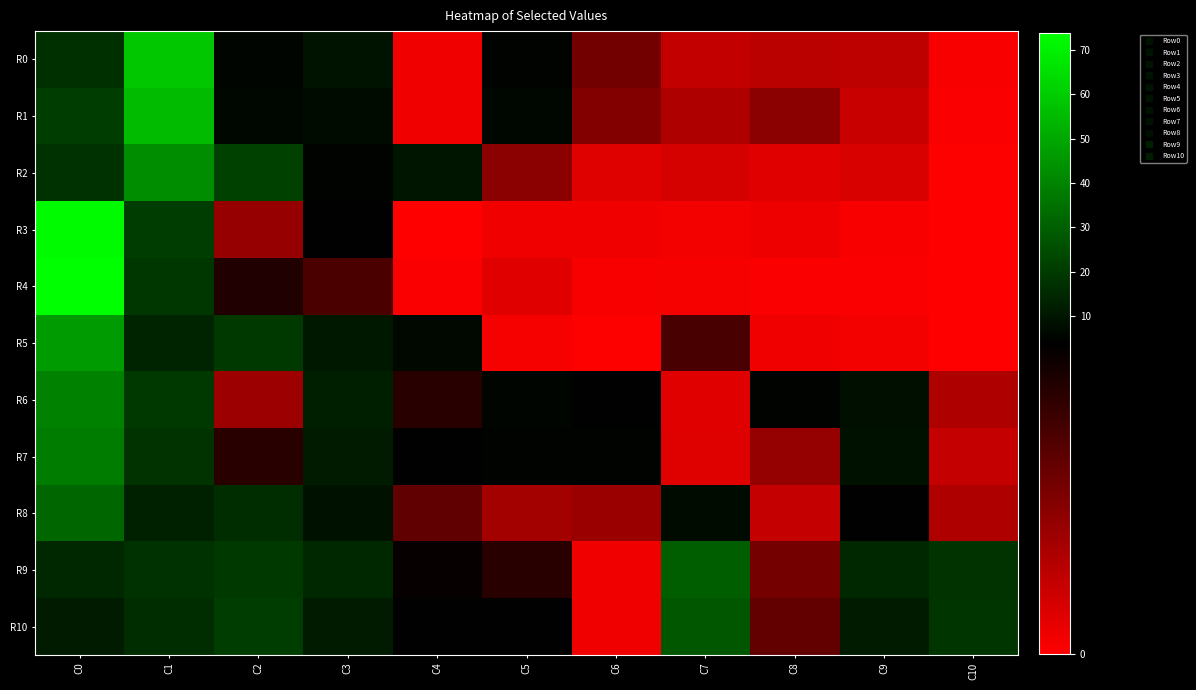

Reading left to right, list all the values displayed in this chart.

R0: C0=16.9	C1=58.5	C2=5.3	C3=9.0	C4=0.2	C5=4.8	C6=2.2	C7=0.9	C8=1.1	C9=1.0	C10=0.1
R1: C0=20.4	C1=55.0	C2=5.9	C3=7.0	C4=0.2	C5=5.6	C6=1.9	C7=1.2	C8=1.8	C9=0.8	C10=0.1
R2: C0=17.4	C1=42.5	C2=21.6	C3=4.9	C4=9.5	C5=1.8	C6=0.5	C7=0.7	C8=0.5	C9=0.6	C10=0.0
R3: C0=72.5	C1=20.7	C2=1.6	C3=4.2	C4=0.0	C5=0.2	C6=0.2	C7=0.2	C8=0.3	C9=0.1	C10=0.0
R4: C0=73.9	C1=18.9	C2=3.4	C3=2.8	C4=0.1	C5=0.5	C6=0.1	C7=0.1	C8=0.1	C9=0.1	C10=0.0
R5: C0=46.4	C1=13.6	C2=19.5	C3=10.4	C4=6.6	C5=0.1	C6=0.1	C7=2.8	C8=0.2	C9=0.2	C10=0.0
R6: C0=39.4	C1=19.5	C2=1.5	C3=12.3	C4=3.3	C5=5.1	C6=4.4	C7=0.5	C8=4.6	C9=8.3	C10=1.2
R7: C0=37.9	C1=18.0	C2=3.3	C3=11.4	C4=4.3	C5=4.9	C6=5.0	C7=0.5	C8=1.7	C9=8.8	C10=0.9
R8: C0=32.0	C1=12.7	C2=16.3	C3=8.3	C4=2.5	C5=1.4	C6=1.6	C7=7.0	C8=0.9	C9=4.0	C10=1.2
R9: C0=14.9	C1=17.4	C2=19.6	C3=14.9	C4=3.8	C5=3.3	C6=0.2	C7=29.3	C8=2.1	C9=14.9	C10=17.9
R10: C0=11.6	C1=16.4	C2=20.4	C3=11.6	C4=4.0	C5=4.3	C6=0.2	C7=27.6	C8=2.4	C9=11.6	C10=18.6